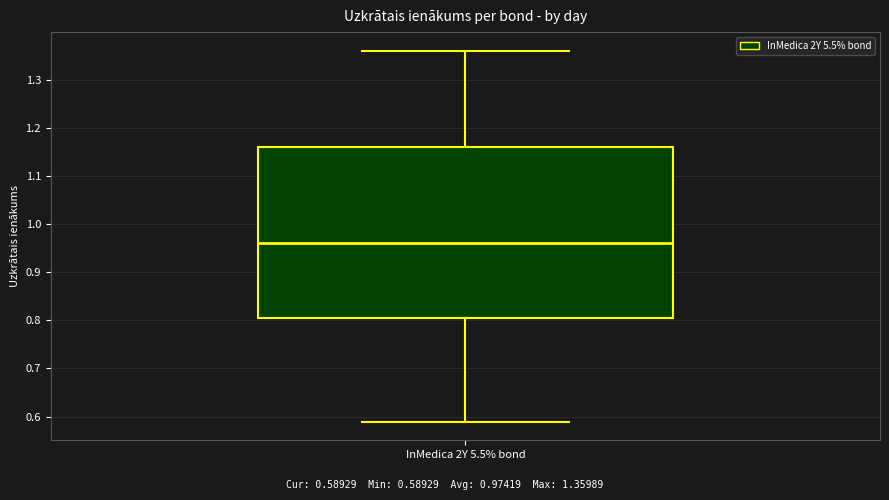

Where is the lower edge of the box for InMedica 2Y 5.5% bond on the y-axis? The values are not printed on the chart, so give them approximately, as read against the axis.

0.80